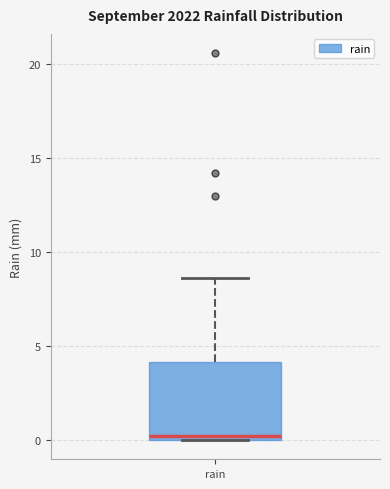

Read this box plot against the y-axis: the position of the median line, the range covered by the box, and the ends of both whiskers. The values are not printed on the chart, so give them approximately, as read against the axis.

median 0.0 (just above the box's lower edge), box 0.0 to 4.0, whiskers 0.0 to 8.5